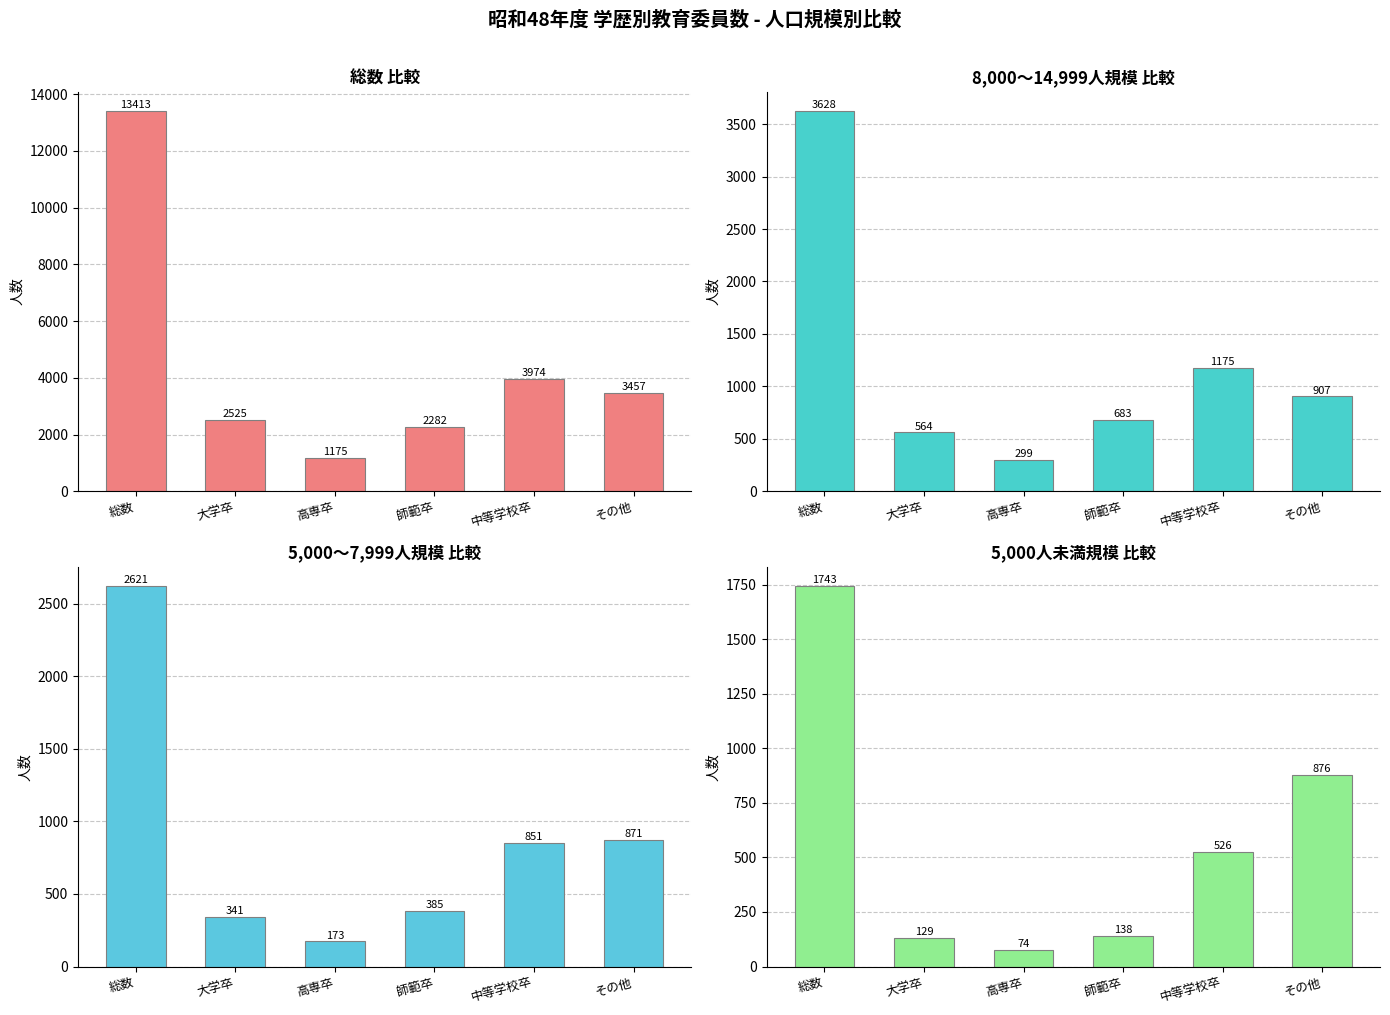

How many groups of bars are there?

6